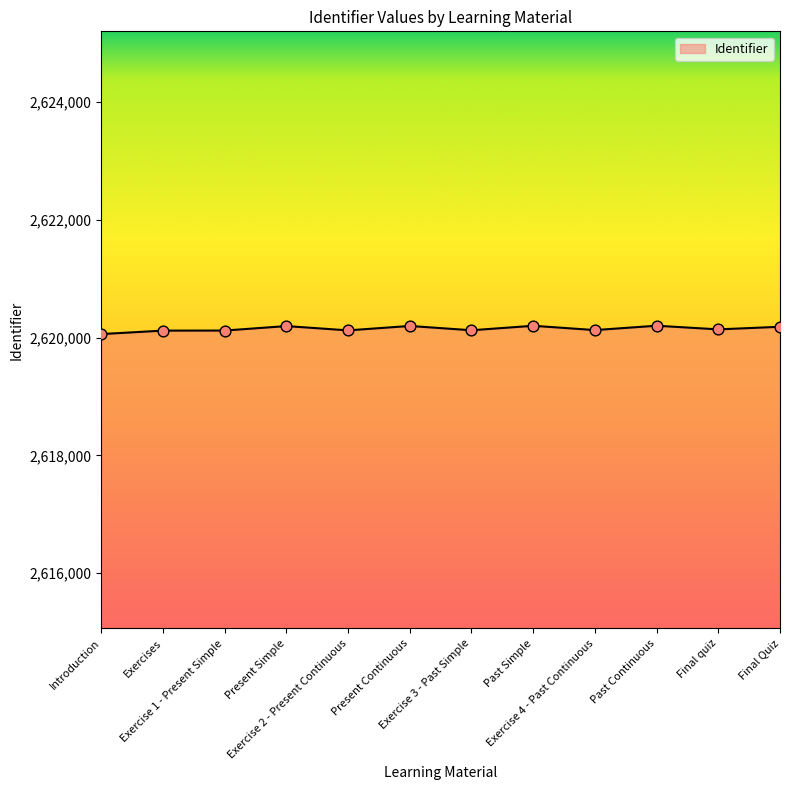

What is the smallest value displayed?

2620062